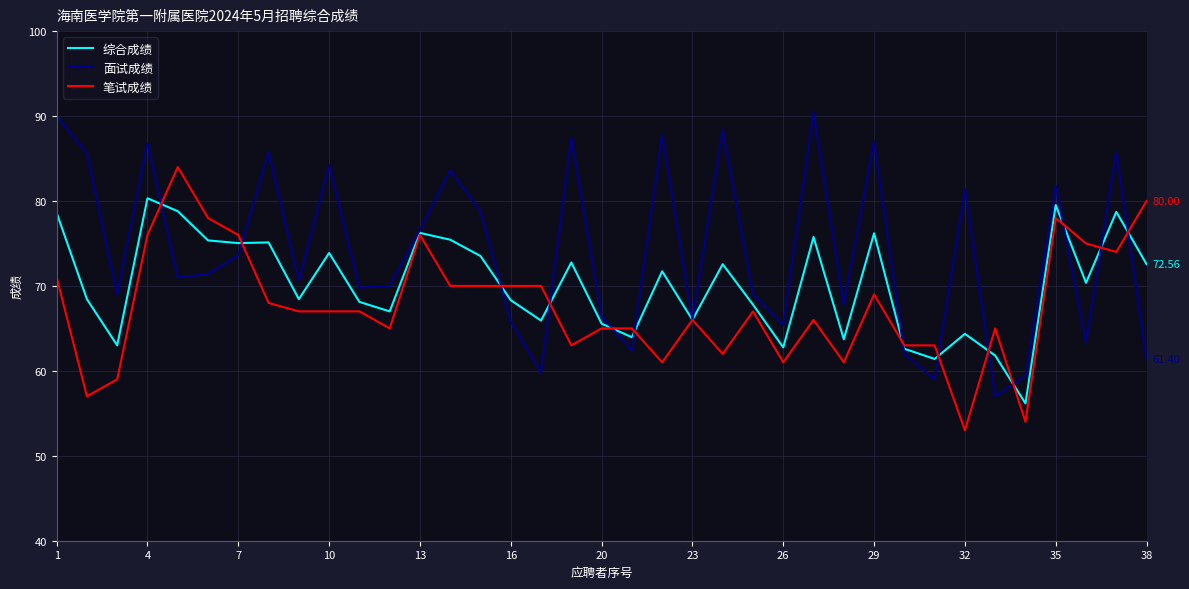

List the series in order of their overall mean, highest first.

面试成绩, 综合成绩, 笔试成绩